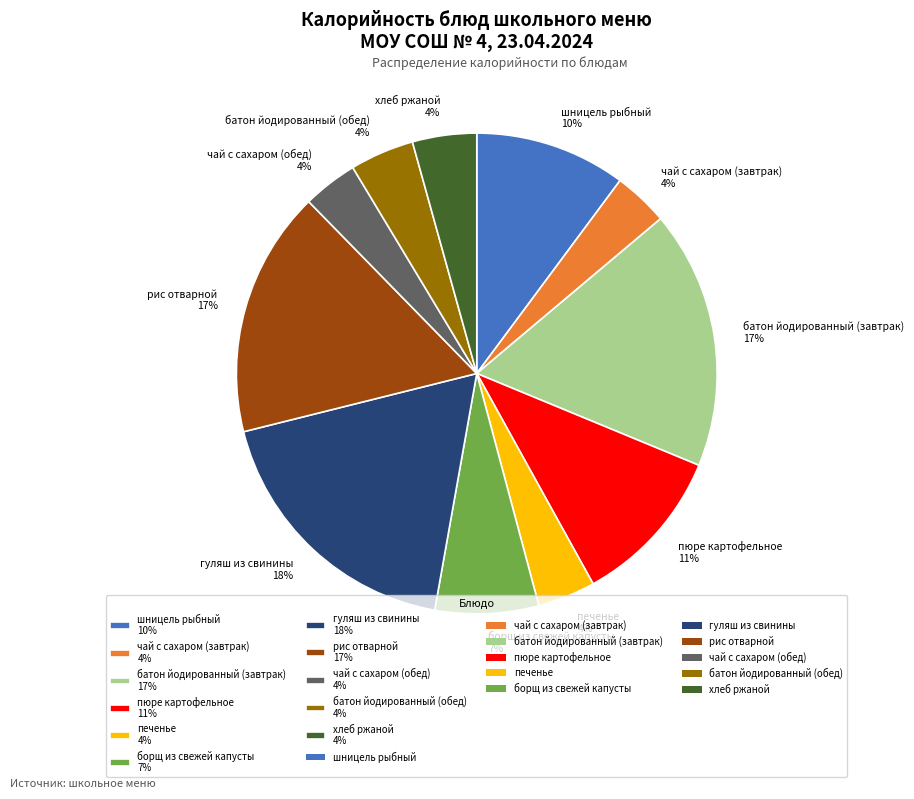

To the nearest percent, what is the combined percentage of печенье 4% and борщ из свежей капусты 7%?

11%